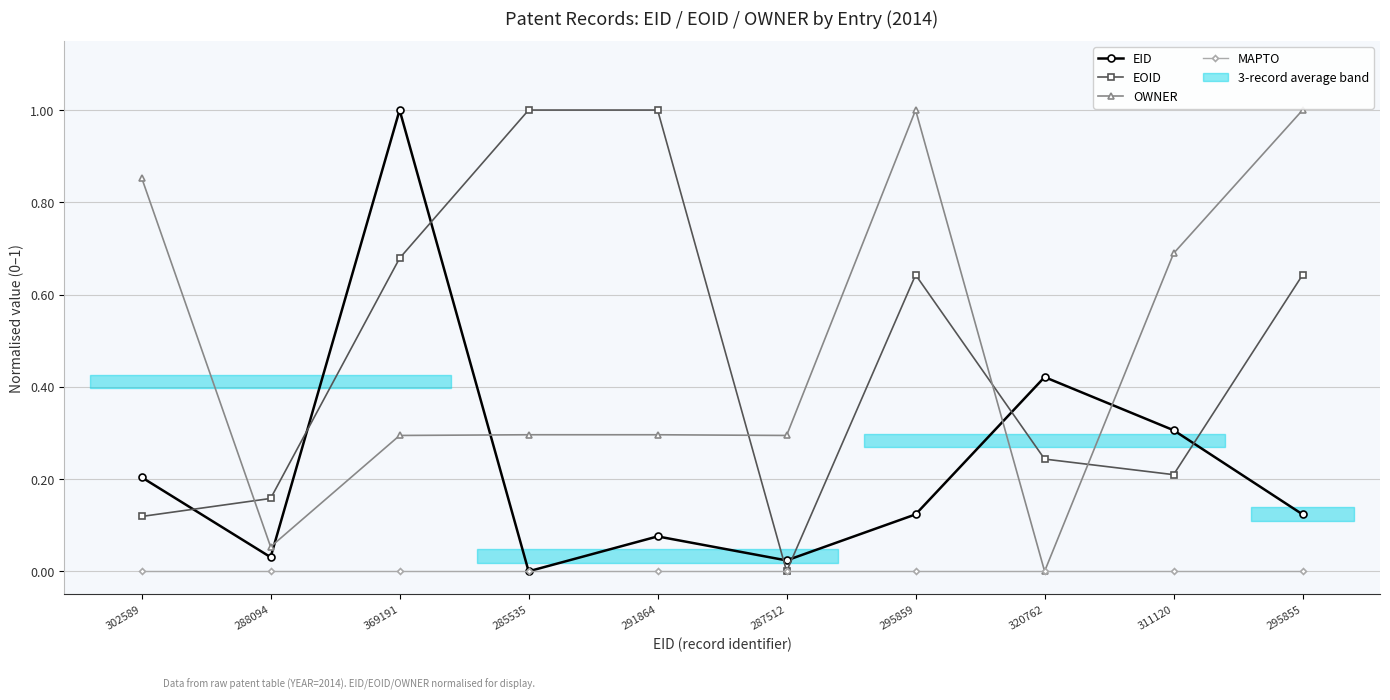

True or false: EOID and OWNER intersect in this chart.

True